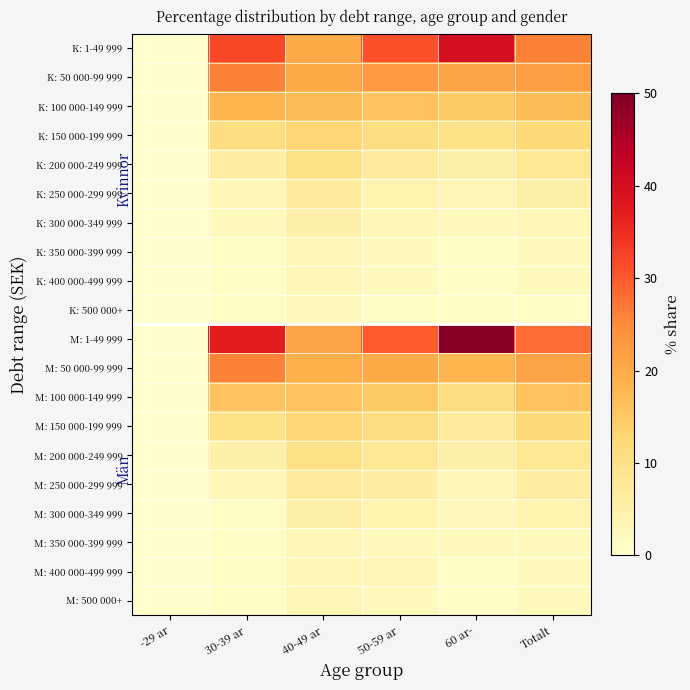

Rank the series by their maximum value, from highest to lowest.

M: 1-49 999, K: 1-49 999, K: 50 000-99 999, M: 50 000-99 999, K: 100 000-149 999, M: 100 000-149 999, K: 150 000-199 999, M: 150 000-199 999, K: 200 000-249 999, M: 200 000-249 999, K: 250 000-299 999, M: 250 000-299 999, K: 300 000-349 999, M: 300 000-349 999, K: 350 000-399 999, K: 400 000-499 999, M: 350 000-399 999, M: 400 000-499 999, M: 500 000+, K: 500 000+